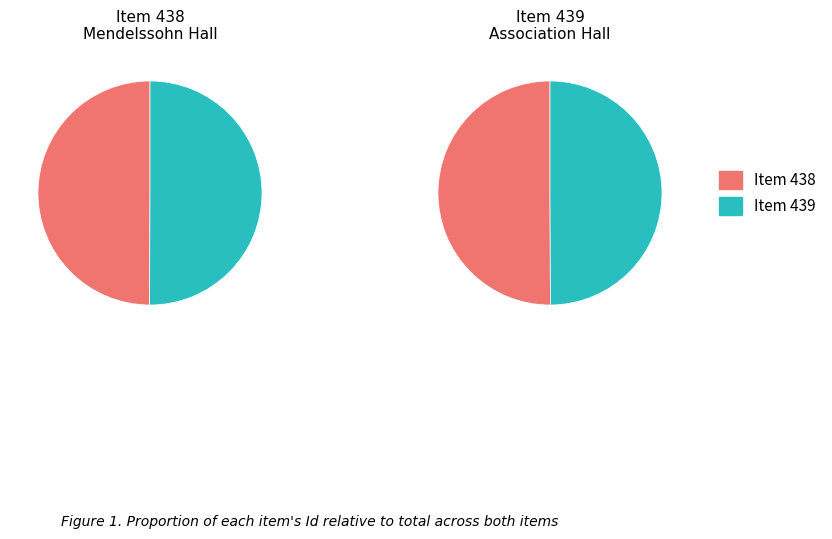

To the nearest percent, what is the average slice percentage?

50%